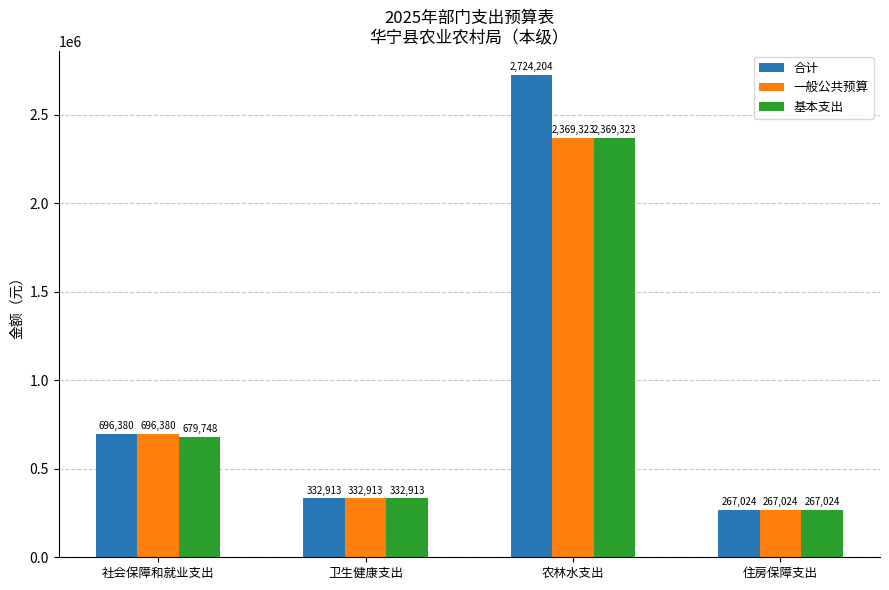

What is the difference between the maximum and minimum values in the 基本支出 series?

2102299.0